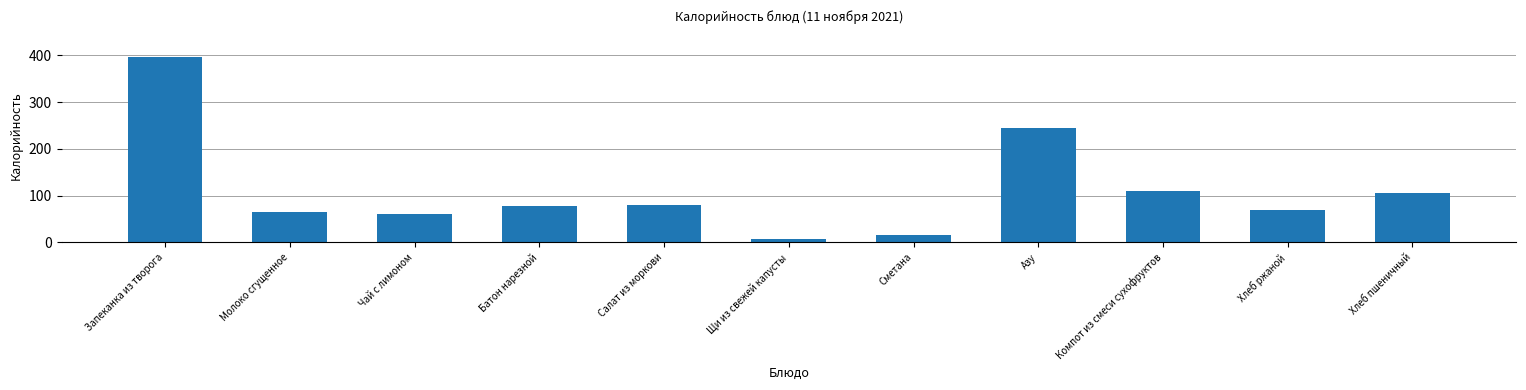

What is the difference between the second highest and minimum values?

236.4